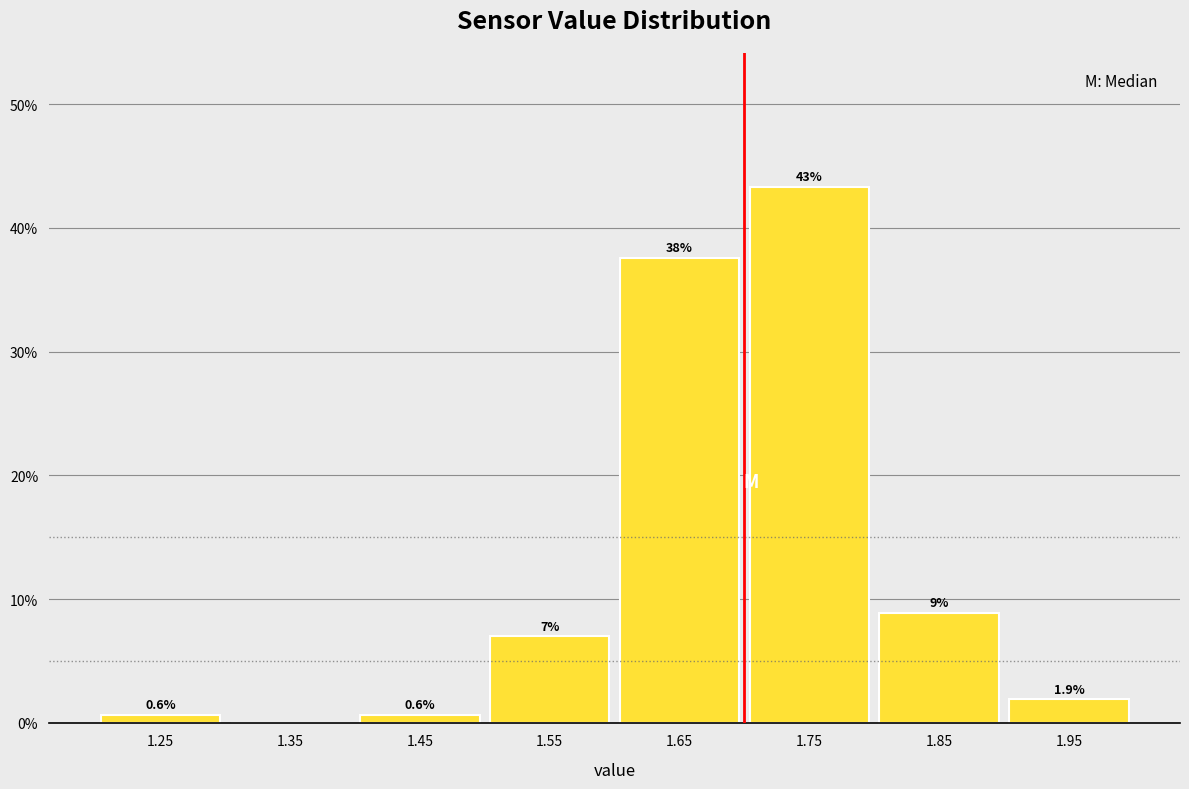

Which range on the x-axis has the tallest bar?

1.7 to 1.8